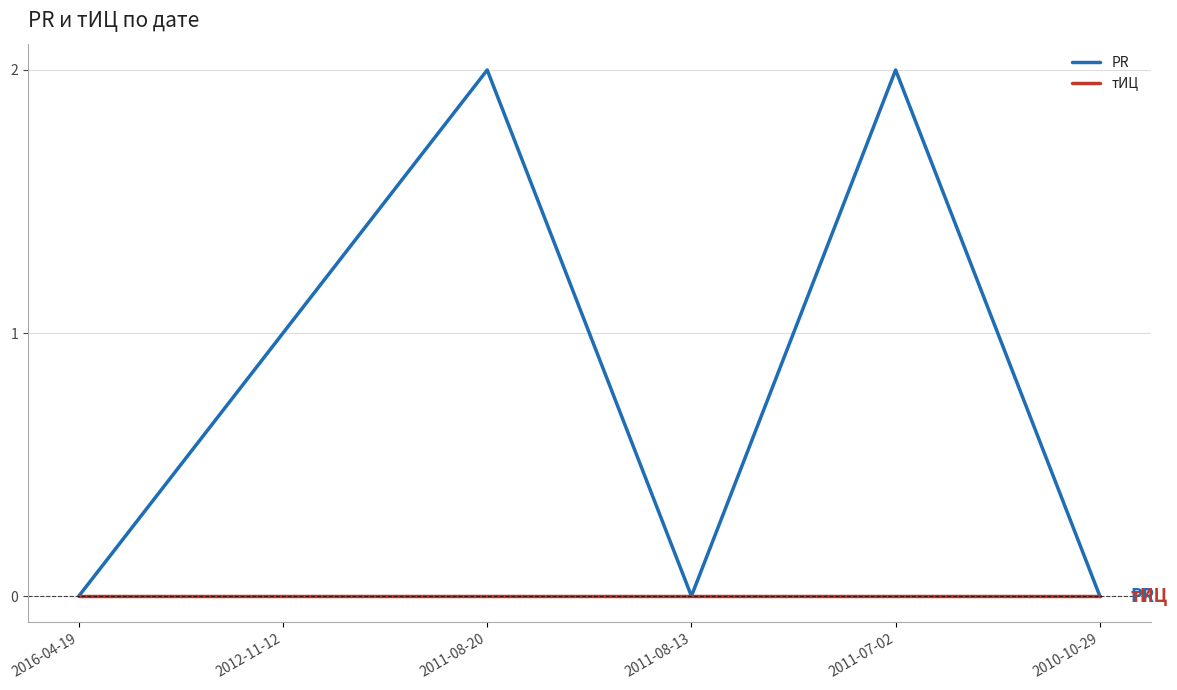

Which series has the largest total across all categories?

PR